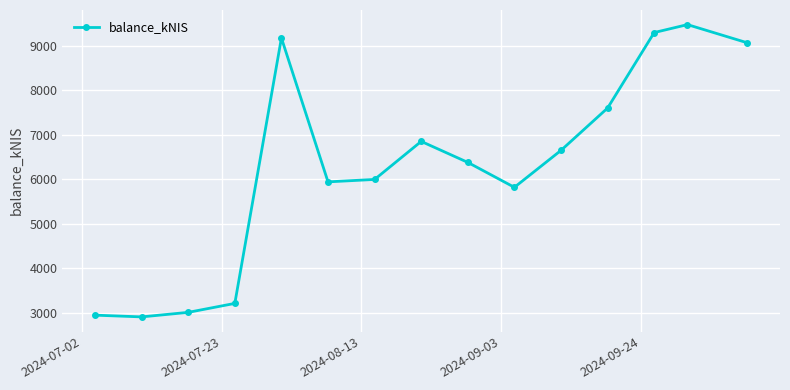

How many lines are shown in the chart?

1